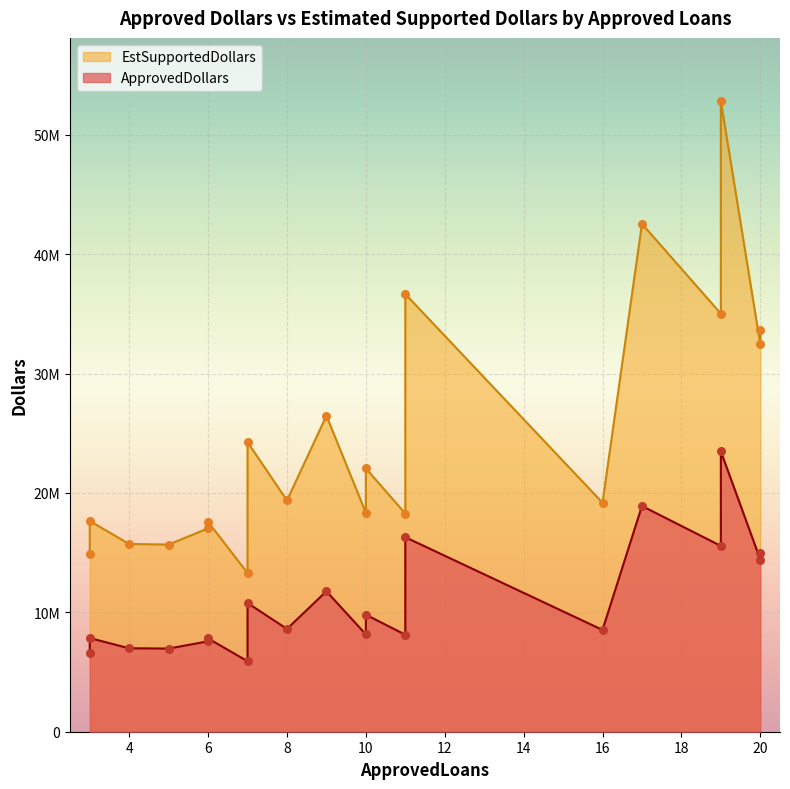

At which category is the sum across all series the highest?

19